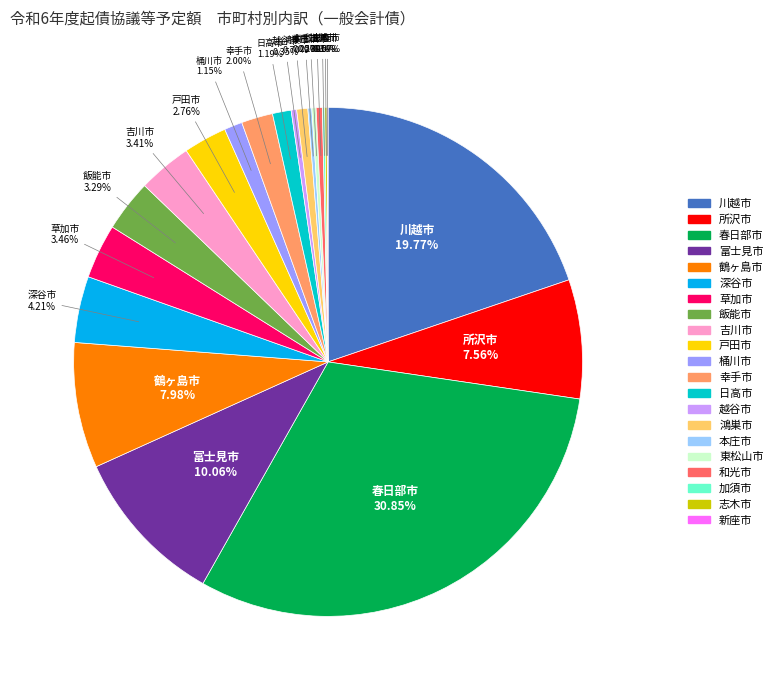

To the nearest percent, what portion does 鶴ヶ島市 represent?

8%